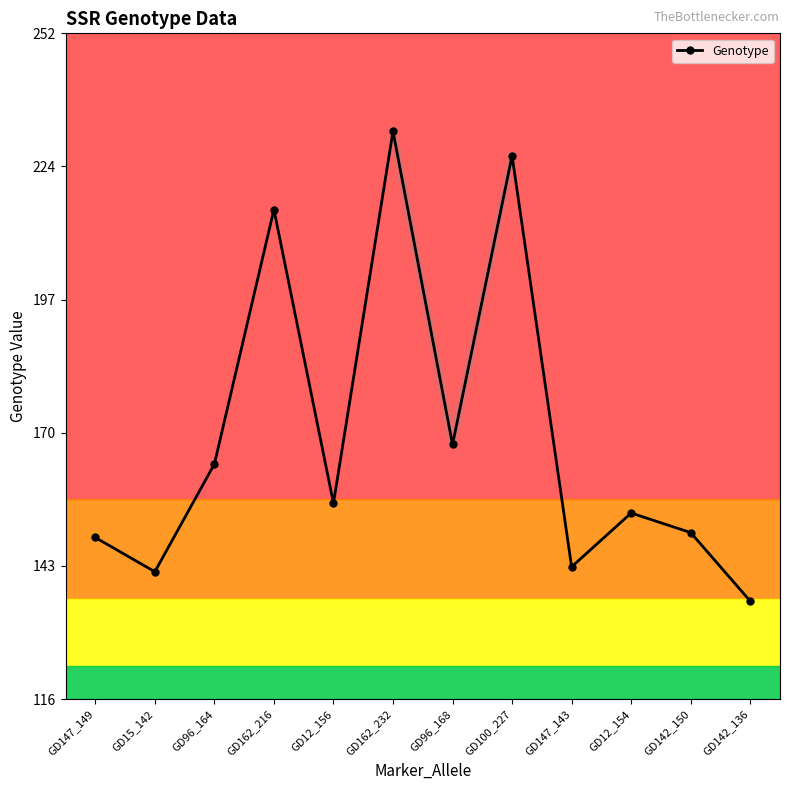

What value does the data have at GD12_154, to the nearest 5?

155